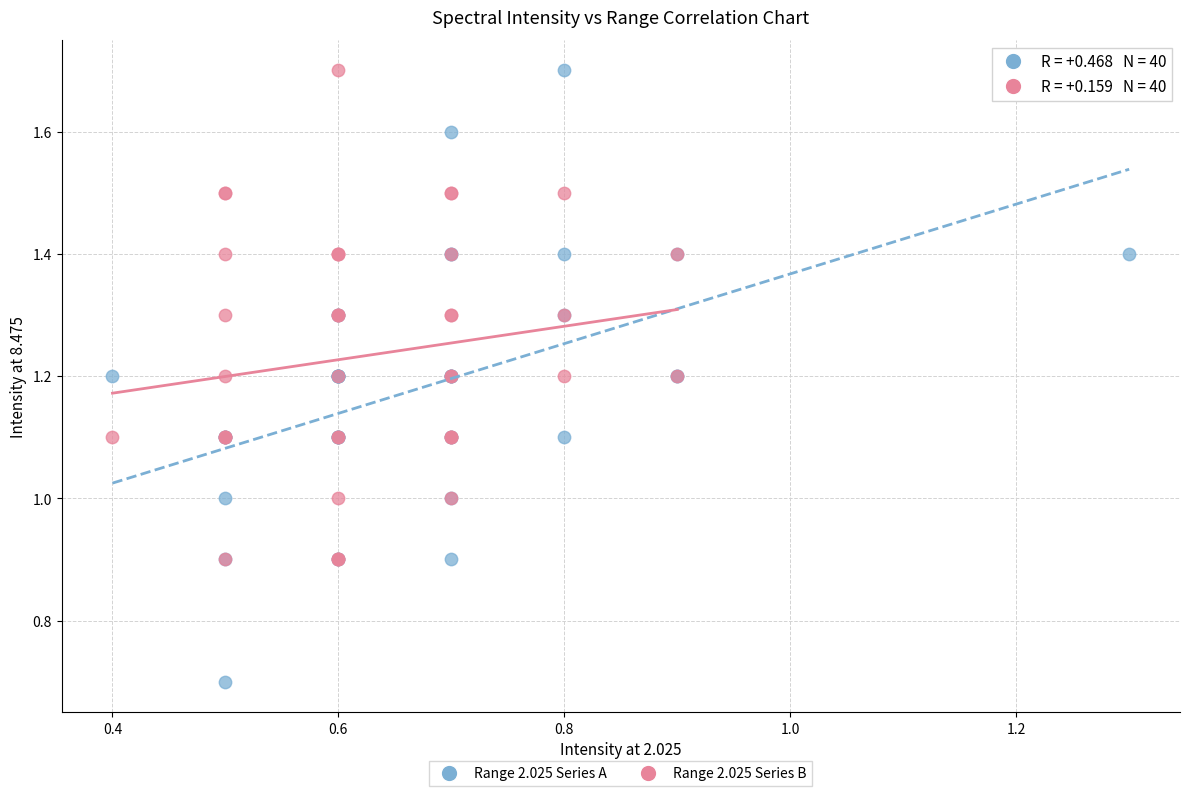

Which series has the widest spread of Y values?

Range 2.025 Series A